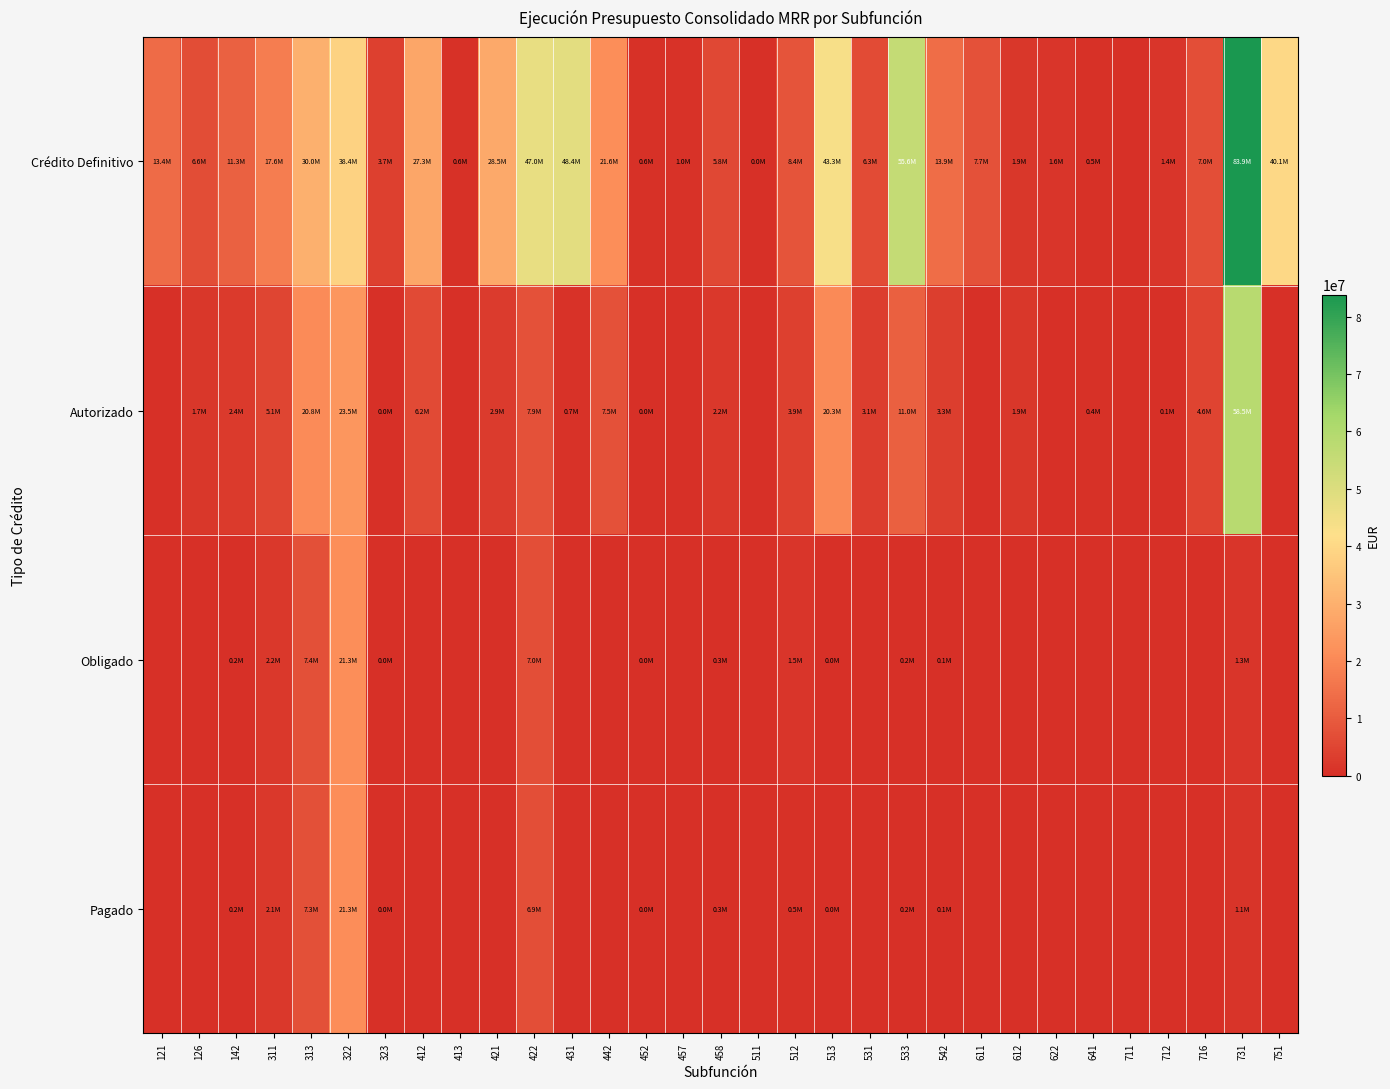

Reading right to left, list all the values displayed in this chart.

Crédito Definitivo: 751=40076130.0	731=83872687.8	716=6968262.8	712=1444977.1	711=0.0	641=451472.2	622=1578284.0	612=1944604.6	611=7664366.9	542=13874654.0	533=55647845.0	531=6331838.0	513=43288811.7	512=8391321.0	511=21383.3	458=5826807.4	457=974852.6	452=593391.9	442=21573374.1	431=48444470.0	422=47019476.9	421=28459455.0	413=602692.4	412=27288605.0	323=3669579.8	322=38366025.3	313=30049384.6	311=17574957.1	142=11276113.2	126=6615000.0	121=13449600.0
Autorizado: 751=0.0	731=58510799.2	716=4610645.3	712=65383.6	711=0.0	641=420382.8	622=0.0	612=1944604.6	611=0.0	542=3336368.8	533=11038034.6	531=3133940.0	513=20313815.6	512=3923948.1	511=0.0	458=2179407.2	457=0.0	452=26617.3	442=7542990.4	431=749684.4	422=7853409.4	421=2874639.3	413=0.0	412=6162574.8	323=23970.1	322=23505359.3	313=20828722.2	311=5050051.9	142=2385446.0	126=1745970.6	121=0.0
Obligado: 751=0.0	731=1327912.8	716=0.0	712=0.0	711=0.0	641=0.0	622=0.0	612=0.0	611=0.0	542=126368.8	533=221507.5	531=0.0	513=38000.0	512=1501808.9	511=0.0	458=264973.4	457=0.0	452=14787.4	442=0.0	431=0.0	422=7037123.7	421=0.0	413=0.0	412=0.0	323=5445.0	322=21331240.0	313=7402629.2	311=2160480.4	142=242162.1	126=0.0	121=0.0
Pagado: 751=0.0	731=1058566.7	716=0.0	712=0.0	711=0.0	641=0.0	622=0.0	612=0.0	611=0.0	542=125190.2	533=220344.4	531=0.0	513=38000.0	512=516208.8	511=0.0	458=264973.4	457=0.0	452=14787.4	442=0.0	431=0.0	422=6940461.1	421=0.0	413=0.0	412=0.0	323=5445.0	322=21269990.0	313=7316020.8	311=2129864.6	142=242162.1	126=0.0	121=0.0